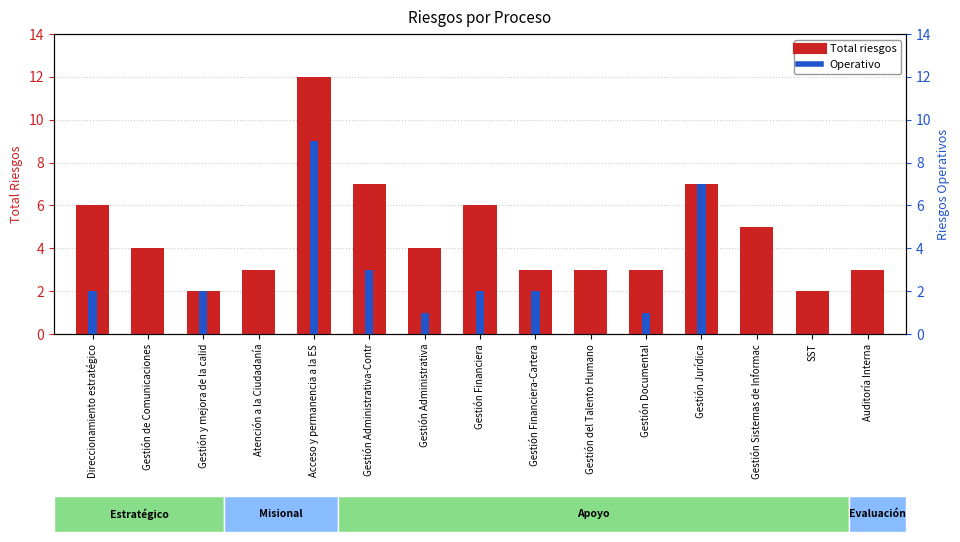

Where does the Operativo series first go above 1?

Direccionamiento estratégico